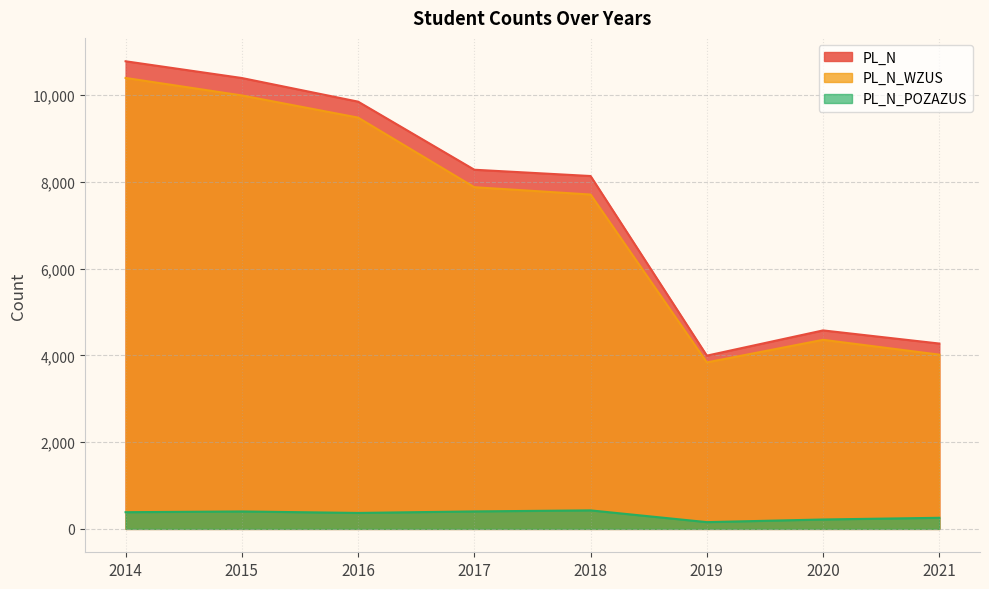

At how many categories does at least one series exceed 9346?

3